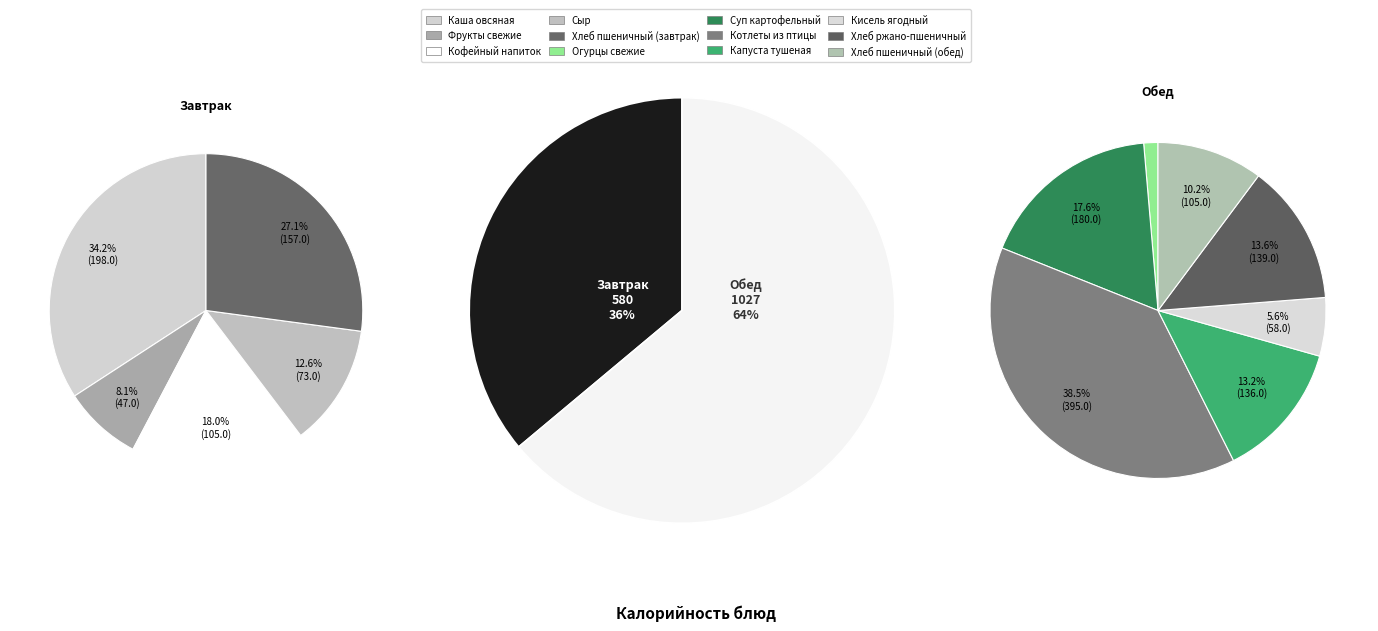

The Хлеб ржано-пшеничный slice represents 9% of the pie. True or false?

True